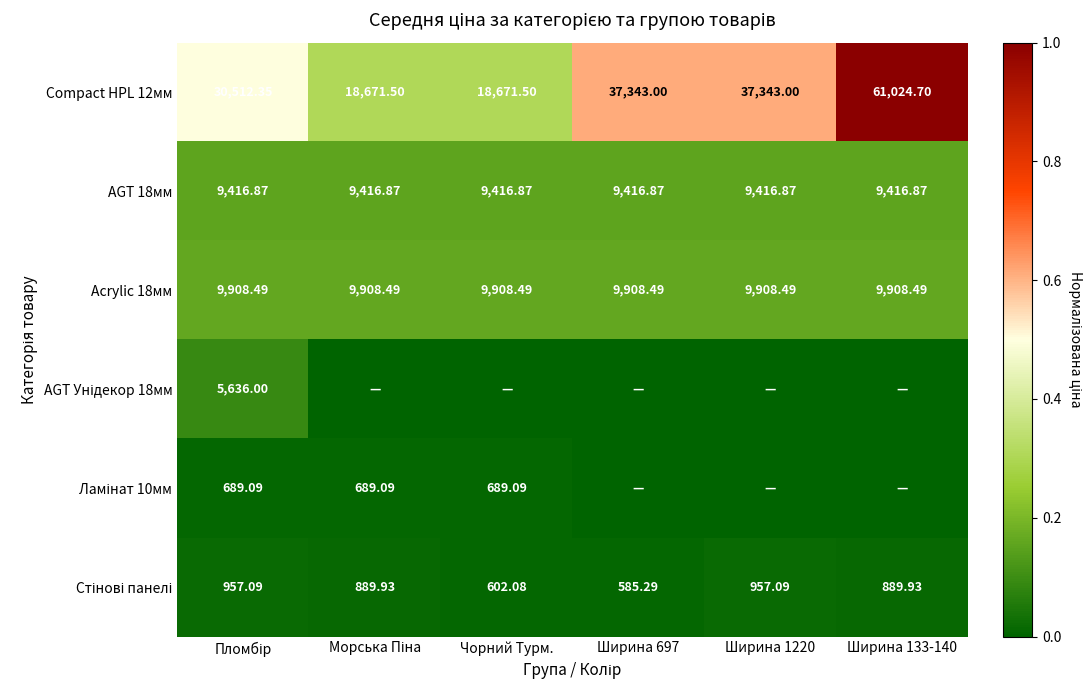

At which category is the sum across all series the highest?

Ширина 133-140